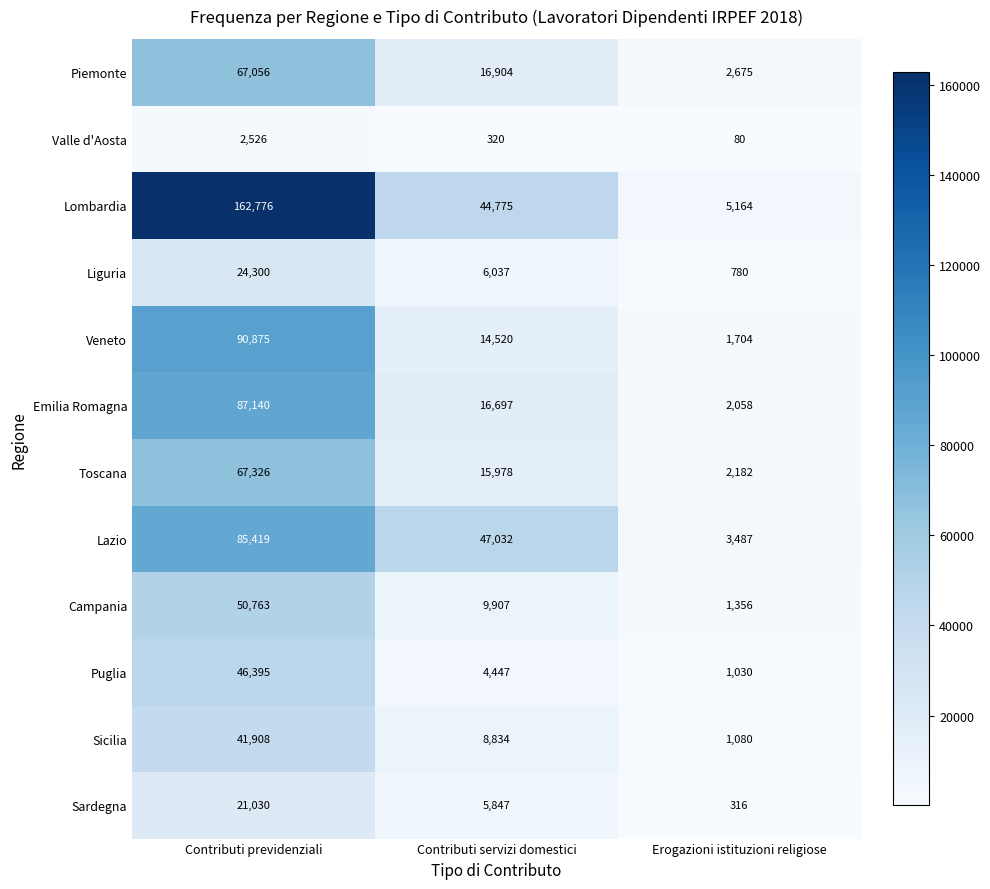

At which label does Liguria reach its minimum?

Erogazioni istituzioni religiose